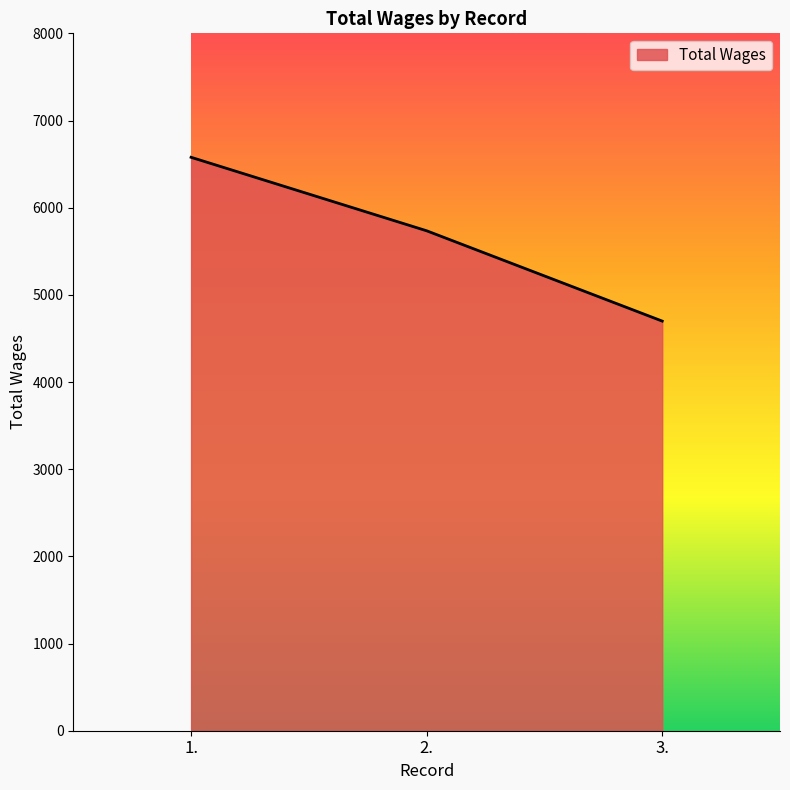

At which label does the data first exceed 5735?

1.